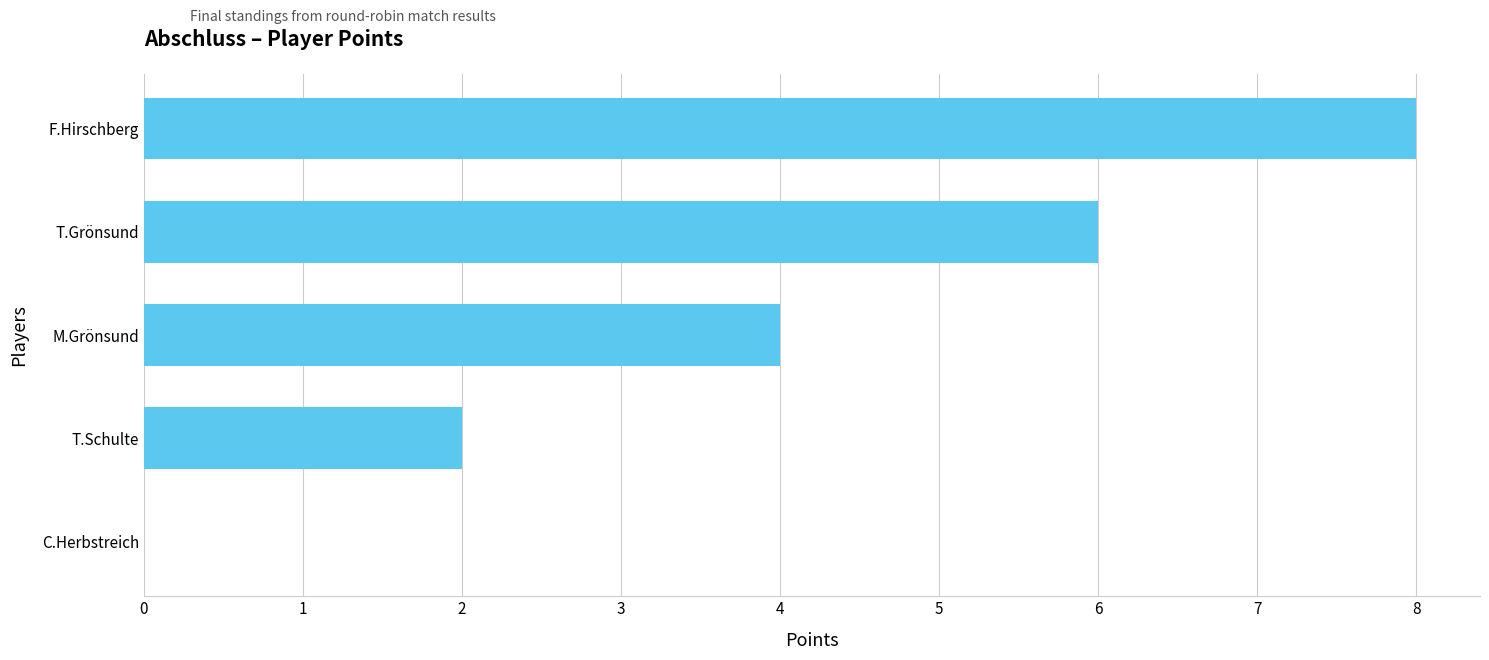

What is the sum of the values at F.Hirschberg and C.Herbstreich?

8